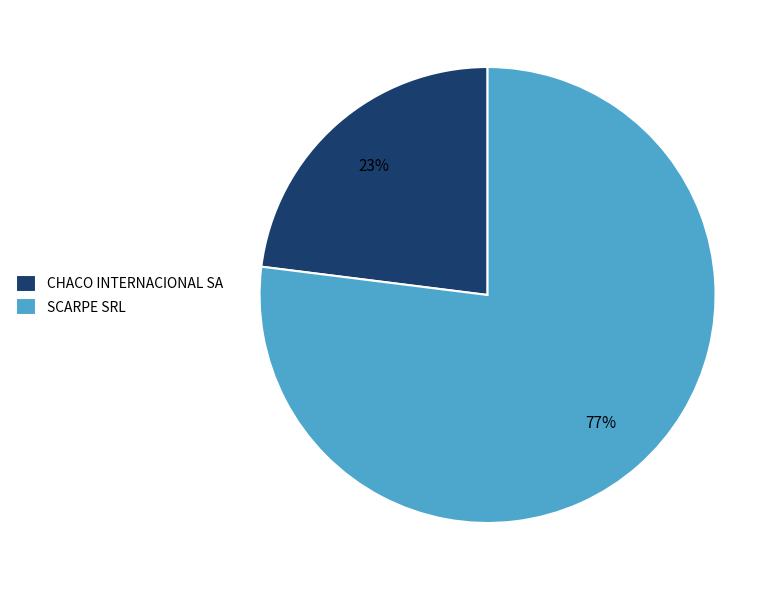

To the nearest percent, what portion does SCARPE SRL represent?

77%